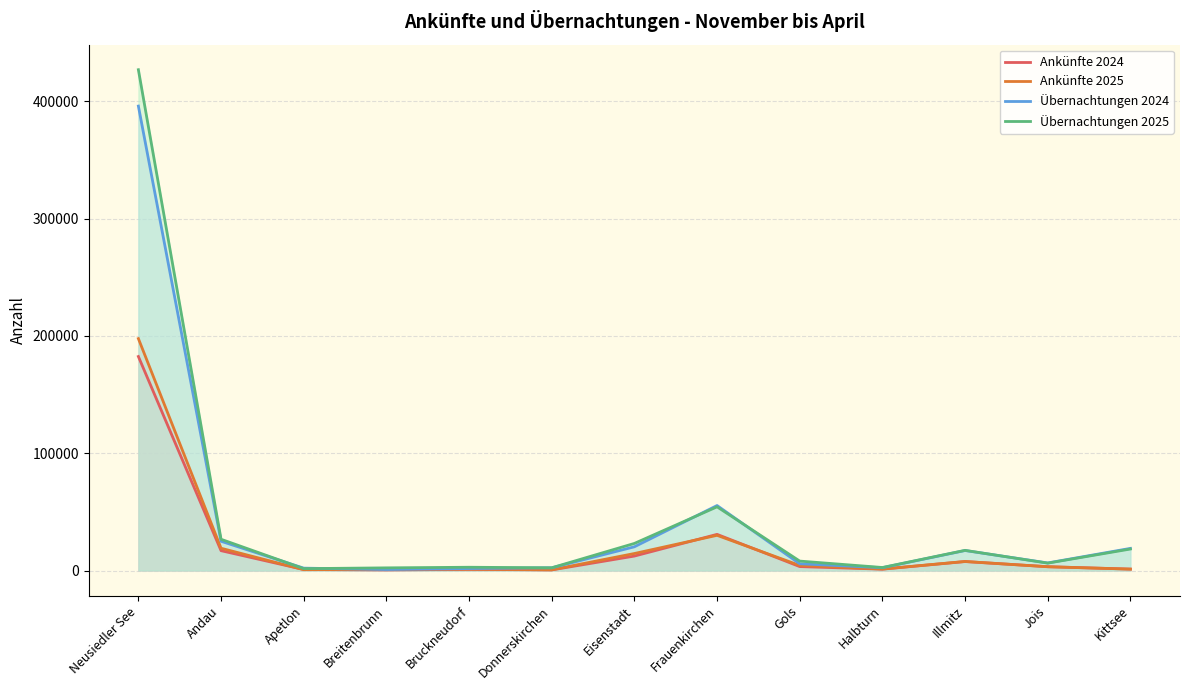

Reading right to left, transcribe all the data shown in this chart.

Ankünfte 2024: 1237	3287	7668	1179	3371	30854	12346	544	1026	512	899	16949	182477
Ankünfte 2025: 1215	3236	7738	1298	4362	30030	14521	638	1147	972	758	19011	197749
Übernachtungen 2024: 18898	6489	17082	2430	5779	55438	20265	2361	1712	885	2049	24980	395989
Übernachtungen 2025: 18359	6328	17214	2593	8068	54336	23128	2351	2813	2294	1622	26670	426999